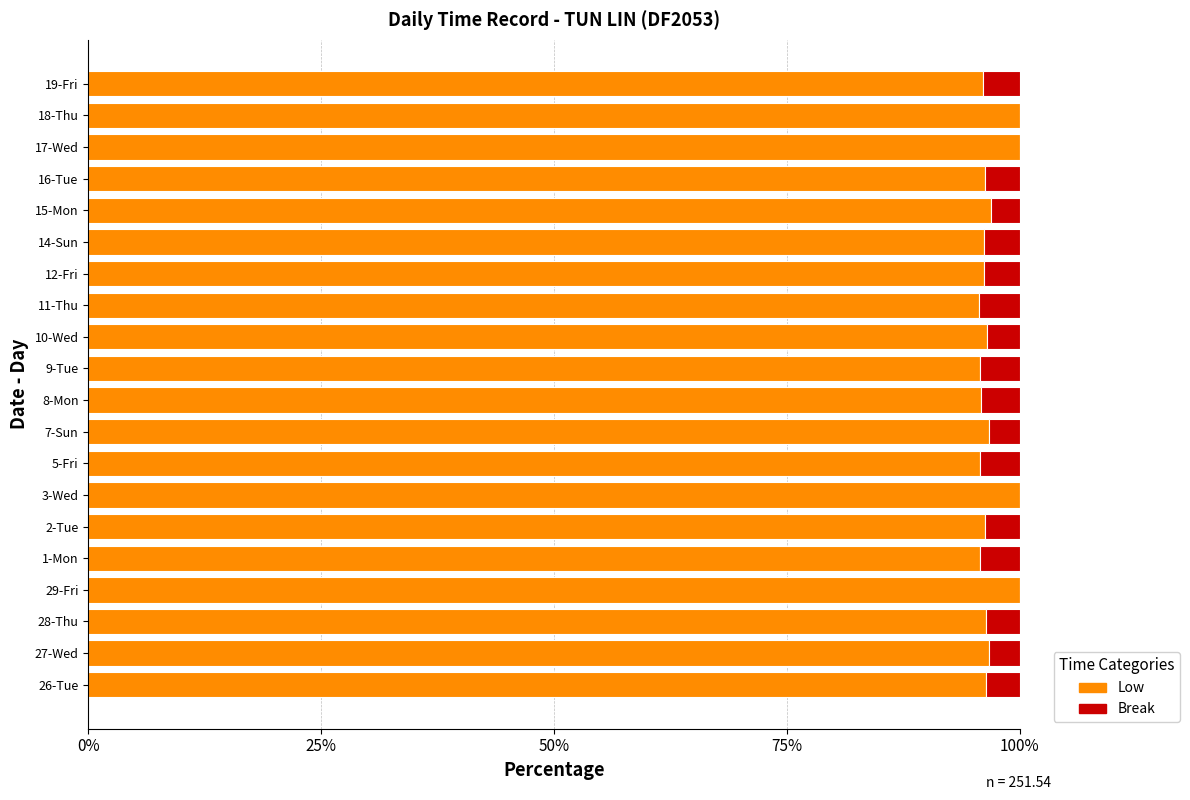

What is the maximum value for Low?

100.0